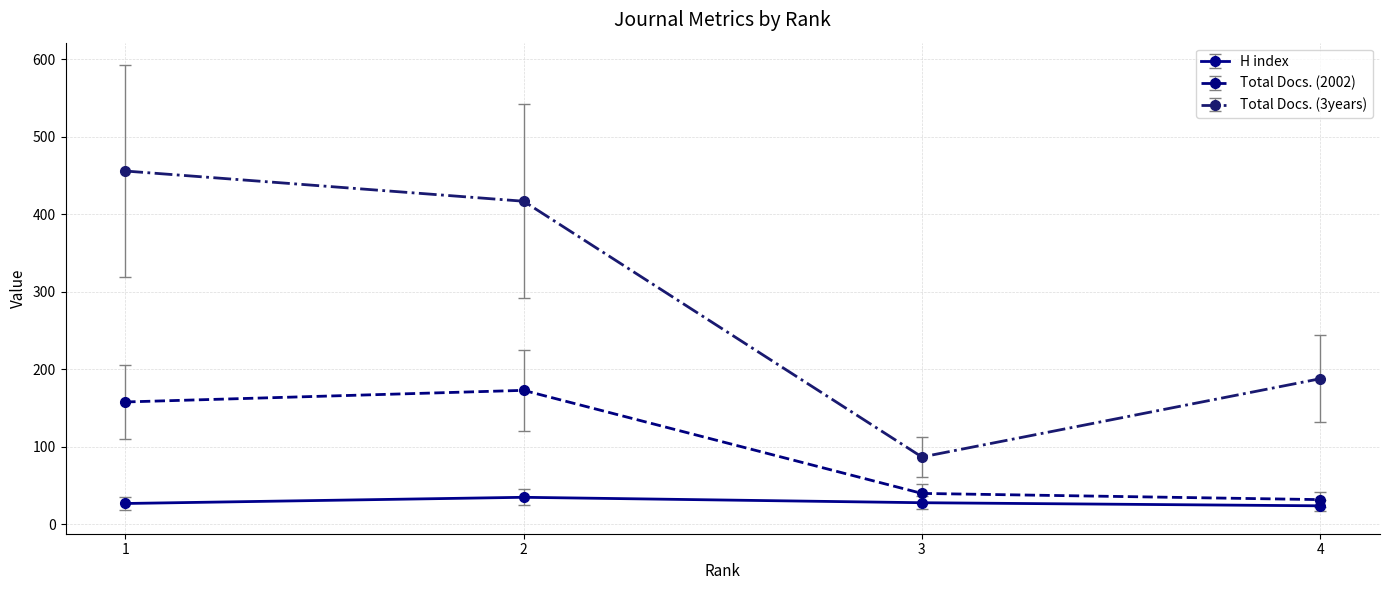

The Total Docs. (3years) series shows 145.3 at 3. True or false?

False